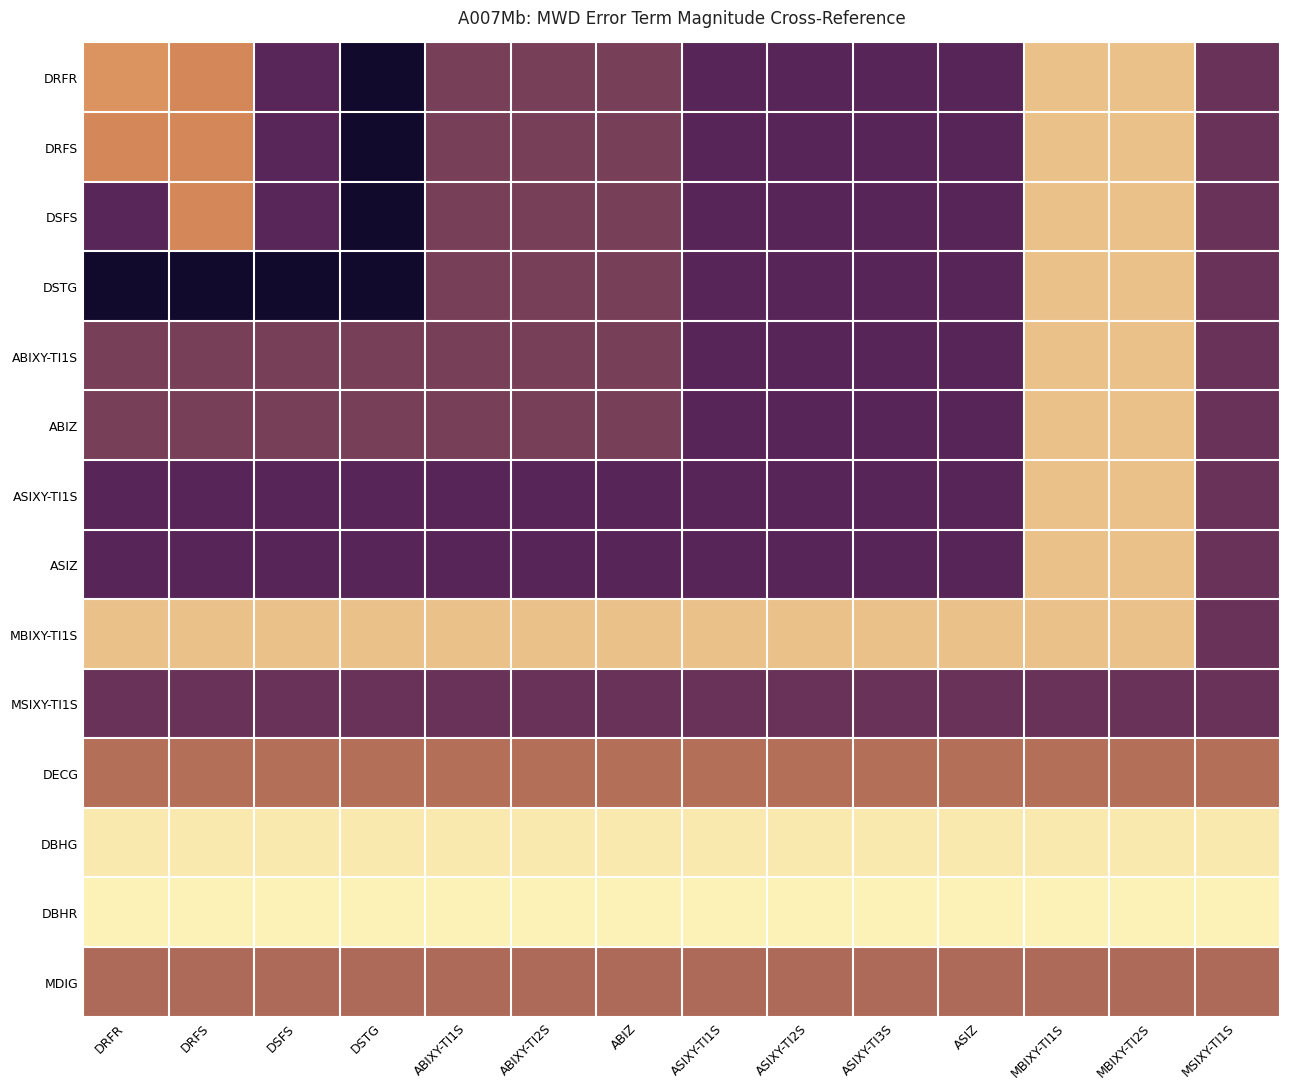

Reading left to right, transcribe all the data shown in this chart.

DRFR: DRFR=0.3	DRFS=0.0	DSFS=-3.3	DSTG=-6.6	ABIXY-TI1S=-2.4	ABIXY-TI2S=-2.4	ABIZ=-2.4	ASIXY-TI1S=-3.3	ASIXY-TI2S=-3.3	ASIXY-TI3S=-3.3	ASIZ=-3.3	MBIXY-TI1S=1.8	MBIXY-TI2S=1.8	MSIXY-TI1S=-2.8
DRFS: DRFR=0.0	DRFS=0.0	DSFS=-3.3	DSTG=-6.6	ABIXY-TI1S=-2.4	ABIXY-TI2S=-2.4	ABIZ=-2.4	ASIXY-TI1S=-3.3	ASIXY-TI2S=-3.3	ASIXY-TI3S=-3.3	ASIZ=-3.3	MBIXY-TI1S=1.8	MBIXY-TI2S=1.8	MSIXY-TI1S=-2.8
DSFS: DRFR=-3.3	DRFS=0.0	DSFS=-3.3	DSTG=-6.6	ABIXY-TI1S=-2.4	ABIXY-TI2S=-2.4	ABIZ=-2.4	ASIXY-TI1S=-3.3	ASIXY-TI2S=-3.3	ASIXY-TI3S=-3.3	ASIZ=-3.3	MBIXY-TI1S=1.8	MBIXY-TI2S=1.8	MSIXY-TI1S=-2.8
DSTG: DRFR=-6.6	DRFS=-6.6	DSFS=-6.6	DSTG=-6.6	ABIXY-TI1S=-2.4	ABIXY-TI2S=-2.4	ABIZ=-2.4	ASIXY-TI1S=-3.3	ASIXY-TI2S=-3.3	ASIXY-TI3S=-3.3	ASIZ=-3.3	MBIXY-TI1S=1.8	MBIXY-TI2S=1.8	MSIXY-TI1S=-2.8
ABIXY-TI1S: DRFR=-2.4	DRFS=-2.4	DSFS=-2.4	DSTG=-2.4	ABIXY-TI1S=-2.4	ABIXY-TI2S=-2.4	ABIZ=-2.4	ASIXY-TI1S=-3.3	ASIXY-TI2S=-3.3	ASIXY-TI3S=-3.3	ASIZ=-3.3	MBIXY-TI1S=1.8	MBIXY-TI2S=1.8	MSIXY-TI1S=-2.8
ABIZ: DRFR=-2.4	DRFS=-2.4	DSFS=-2.4	DSTG=-2.4	ABIXY-TI1S=-2.4	ABIXY-TI2S=-2.4	ABIZ=-2.4	ASIXY-TI1S=-3.3	ASIXY-TI2S=-3.3	ASIXY-TI3S=-3.3	ASIZ=-3.3	MBIXY-TI1S=1.8	MBIXY-TI2S=1.8	MSIXY-TI1S=-2.8
ASIXY-TI1S: DRFR=-3.3	DRFS=-3.3	DSFS=-3.3	DSTG=-3.3	ABIXY-TI1S=-3.3	ABIXY-TI2S=-3.3	ABIZ=-3.3	ASIXY-TI1S=-3.3	ASIXY-TI2S=-3.3	ASIXY-TI3S=-3.3	ASIZ=-3.3	MBIXY-TI1S=1.8	MBIXY-TI2S=1.8	MSIXY-TI1S=-2.8
ASIZ: DRFR=-3.3	DRFS=-3.3	DSFS=-3.3	DSTG=-3.3	ABIXY-TI1S=-3.3	ABIXY-TI2S=-3.3	ABIZ=-3.3	ASIXY-TI1S=-3.3	ASIXY-TI2S=-3.3	ASIXY-TI3S=-3.3	ASIZ=-3.3	MBIXY-TI1S=1.8	MBIXY-TI2S=1.8	MSIXY-TI1S=-2.8
MBIXY-TI1S: DRFR=1.8	DRFS=1.8	DSFS=1.8	DSTG=1.8	ABIXY-TI1S=1.8	ABIXY-TI2S=1.8	ABIZ=1.8	ASIXY-TI1S=1.8	ASIXY-TI2S=1.8	ASIXY-TI3S=1.8	ASIZ=1.8	MBIXY-TI1S=1.8	MBIXY-TI2S=1.8	MSIXY-TI1S=-2.8
MSIXY-TI1S: DRFR=-2.8	DRFS=-2.8	DSFS=-2.8	DSTG=-2.8	ABIXY-TI1S=-2.8	ABIXY-TI2S=-2.8	ABIZ=-2.8	ASIXY-TI1S=-2.8	ASIXY-TI2S=-2.8	ASIXY-TI3S=-2.8	ASIZ=-2.8	MBIXY-TI1S=-2.8	MBIXY-TI2S=-2.8	MSIXY-TI1S=-2.8
DECG: DRFR=-0.8	DRFS=-0.8	DSFS=-0.8	DSTG=-0.8	ABIXY-TI1S=-0.8	ABIXY-TI2S=-0.8	ABIZ=-0.8	ASIXY-TI1S=-0.8	ASIXY-TI2S=-0.8	ASIXY-TI3S=-0.8	ASIZ=-0.8	MBIXY-TI1S=-0.8	MBIXY-TI2S=-0.8	MSIXY-TI1S=-0.8
DBHG: DRFR=3.2	DRFS=3.2	DSFS=3.2	DSTG=3.2	ABIXY-TI1S=3.2	ABIXY-TI2S=3.2	ABIZ=3.2	ASIXY-TI1S=3.2	ASIXY-TI2S=3.2	ASIXY-TI3S=3.2	ASIZ=3.2	MBIXY-TI1S=3.2	MBIXY-TI2S=3.2	MSIXY-TI1S=3.2
DBHR: DRFR=3.5	DRFS=3.5	DSFS=3.5	DSTG=3.5	ABIXY-TI1S=3.5	ABIXY-TI2S=3.5	ABIZ=3.5	ASIXY-TI1S=3.5	ASIXY-TI2S=3.5	ASIXY-TI3S=3.5	ASIZ=3.5	MBIXY-TI1S=3.5	MBIXY-TI2S=3.5	MSIXY-TI1S=3.5
MDIG: DRFR=-1.0	DRFS=-1.0	DSFS=-1.0	DSTG=-1.0	ABIXY-TI1S=-1.0	ABIXY-TI2S=-1.0	ABIZ=-1.0	ASIXY-TI1S=-1.0	ASIXY-TI2S=-1.0	ASIXY-TI3S=-1.0	ASIZ=-1.0	MBIXY-TI1S=-1.0	MBIXY-TI2S=-1.0	MSIXY-TI1S=-1.0